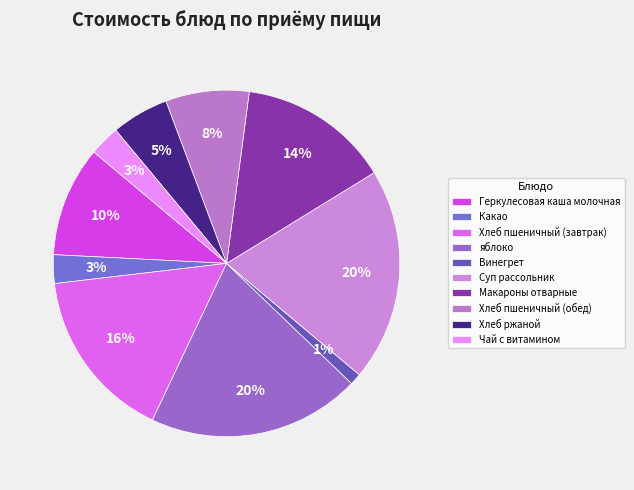

Which has a higher value, Какао or Хлеб ржаной?

Хлеб ржаной